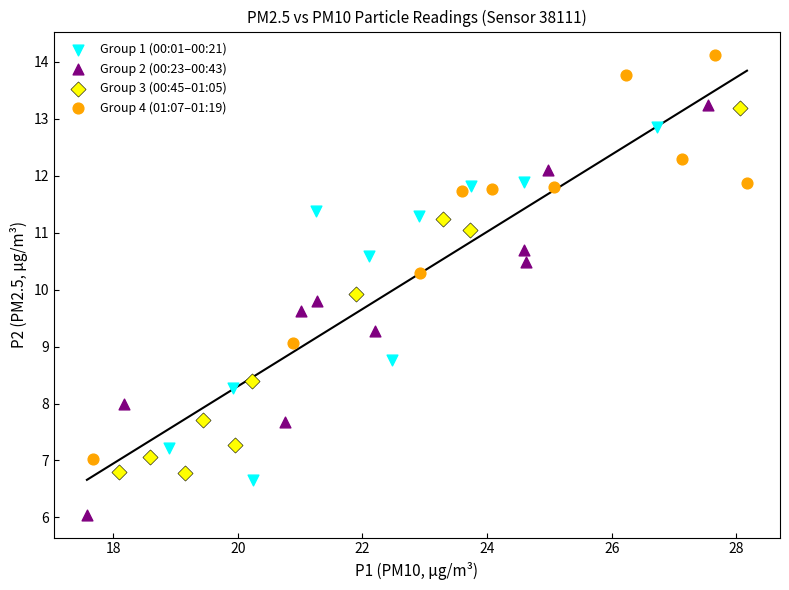

Which series contains the highest Y value?

Group 4 (01:07–01:19)